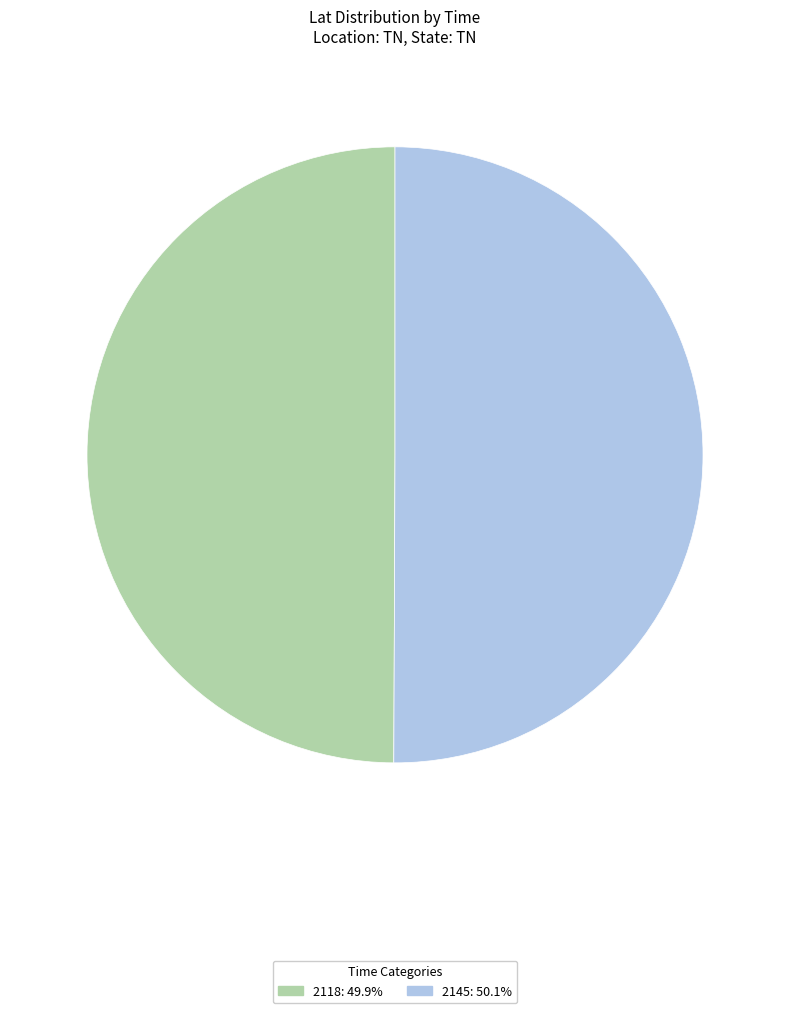

Approximately how many times larger is the value at 2145: 50.1% compared to 2118: 49.9%?

1.0